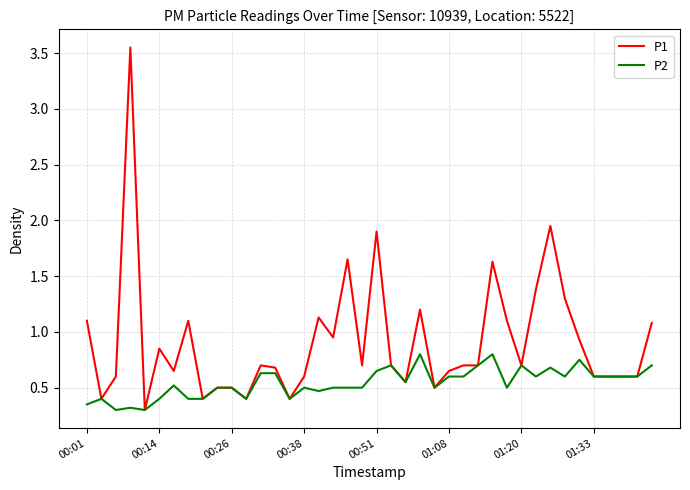

Which series has the largest range (max minus min)?

P1